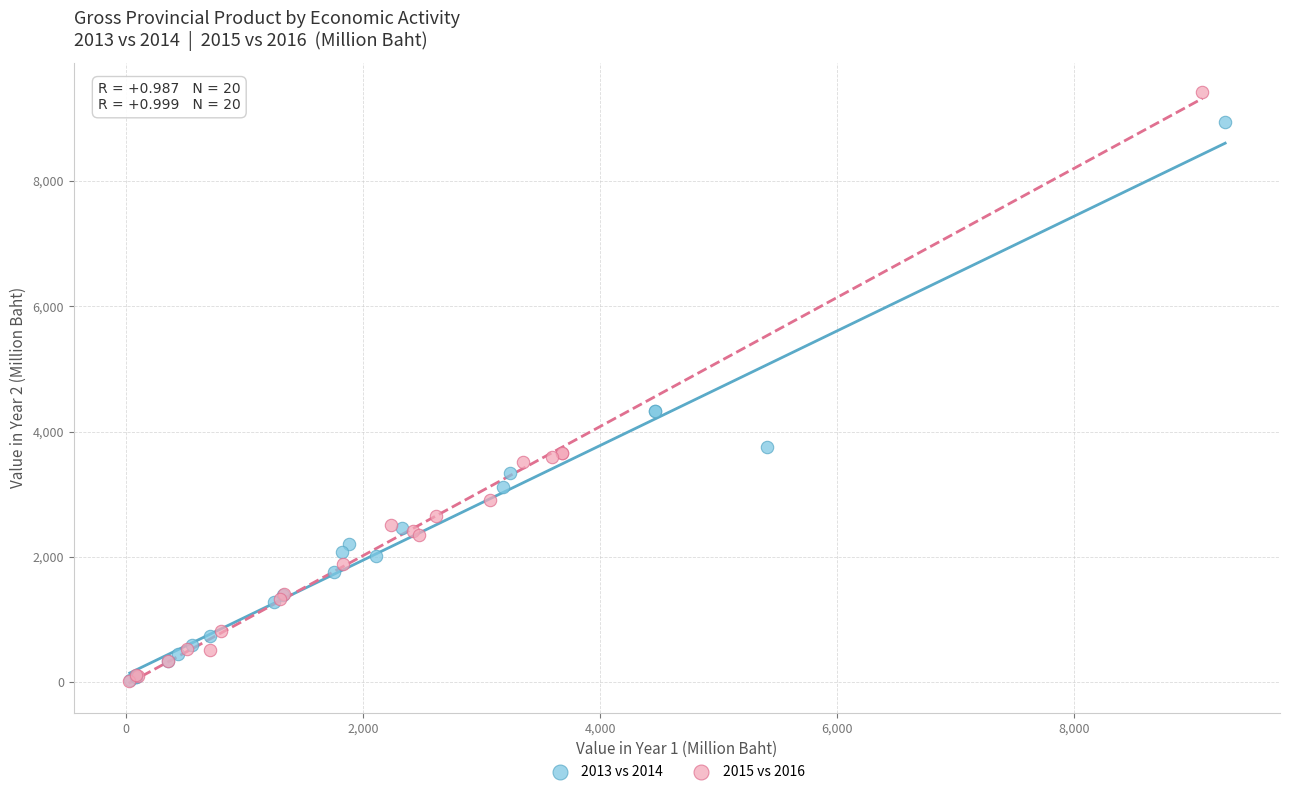

Which series reaches the maximum Y coordinate?

2015 vs 2016